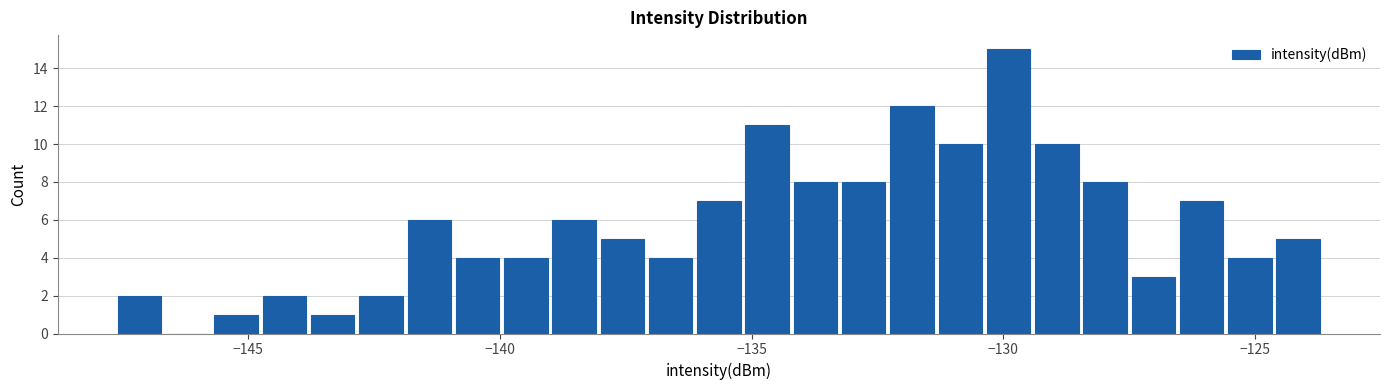

Around what value on the x-axis is the tallest bar? Give the approximate position of its centre, as read against the axis.

-130.0